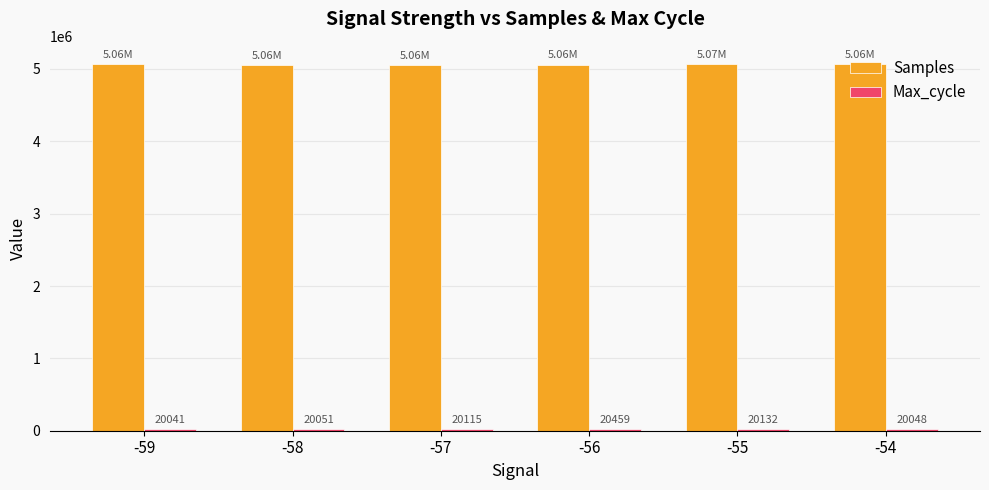

Which series has the largest range (max minus min)?

Samples